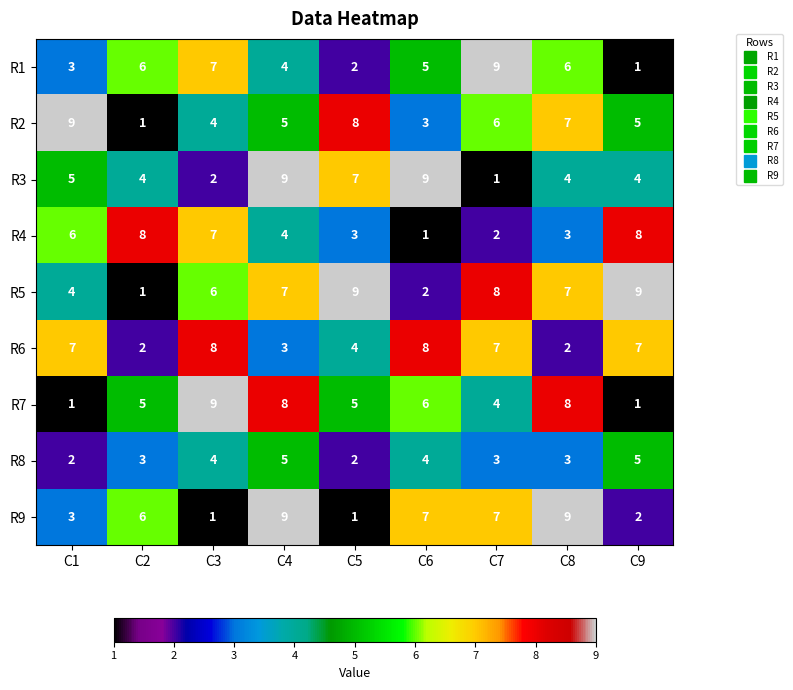

What value does the R5 series have at C4?

7